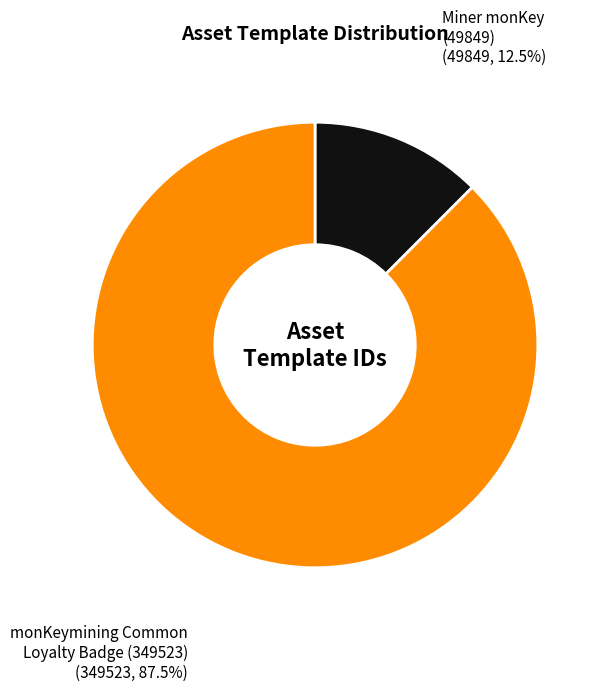

Does any single category account for the majority?

Yes